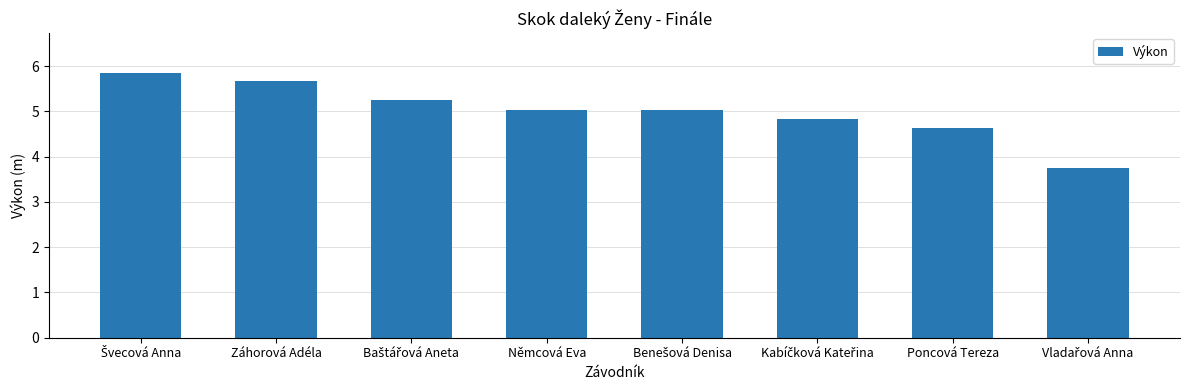

How many series are shown in this chart?

1